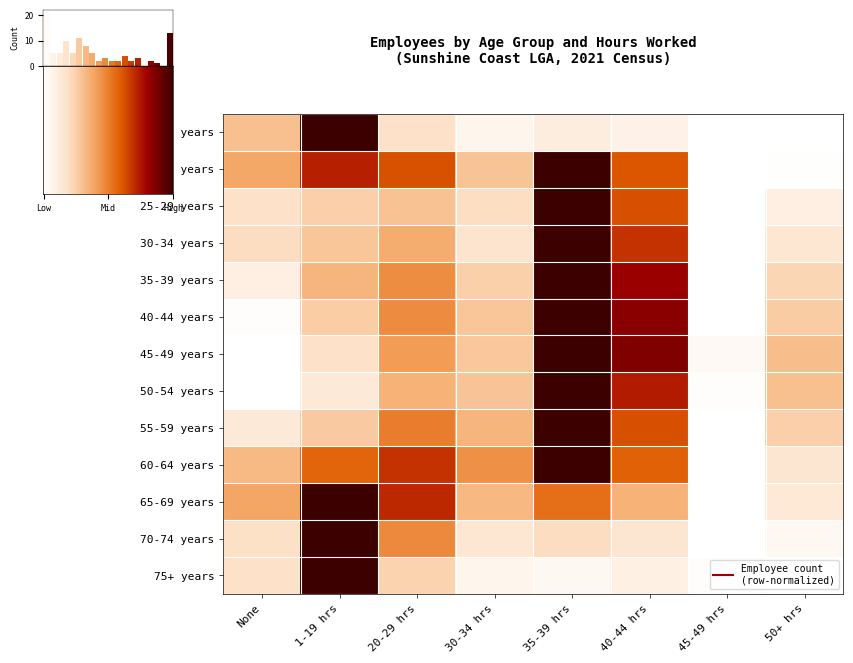

Reading left to right, extract all data points from this chart.

15-19 years: 0.3	1.0	0.2	0.1	0.1	0.1	0.0	0.0
20-24 years: 0.4	0.7	0.6	0.3	1.0	0.6	0.0	0.0
25-29 years: 0.2	0.3	0.3	0.2	1.0	0.6	0.0	0.1
30-34 years: 0.2	0.3	0.4	0.2	1.0	0.7	0.0	0.2
35-39 years: 0.1	0.3	0.5	0.3	1.0	0.8	0.0	0.2
40-44 years: 0.0	0.3	0.5	0.3	1.0	0.8	0.0	0.3
45-49 years: 0.0	0.2	0.4	0.3	1.0	0.9	0.0	0.3
50-54 years: 0.0	0.1	0.4	0.3	1.0	0.7	0.0	0.3
55-59 years: 0.1	0.3	0.5	0.3	1.0	0.6	0.0	0.3
60-64 years: 0.3	0.6	0.7	0.4	1.0	0.6	0.0	0.2
65-69 years: 0.4	1.0	0.7	0.3	0.5	0.4	0.0	0.1
70-74 years: 0.2	1.0	0.5	0.2	0.2	0.2	0.0	0.0
75+ years: 0.2	1.0	0.2	0.1	0.0	0.1	0.0	0.0